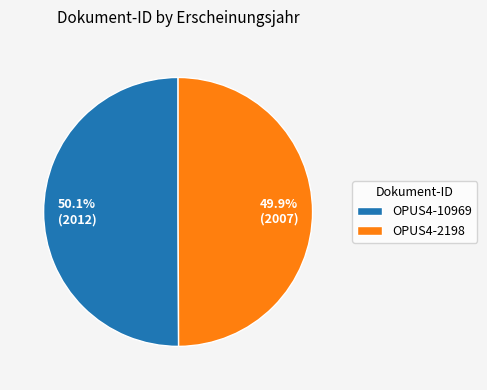

The OPUS4-2198 slice represents 44% of the pie. True or false?

False